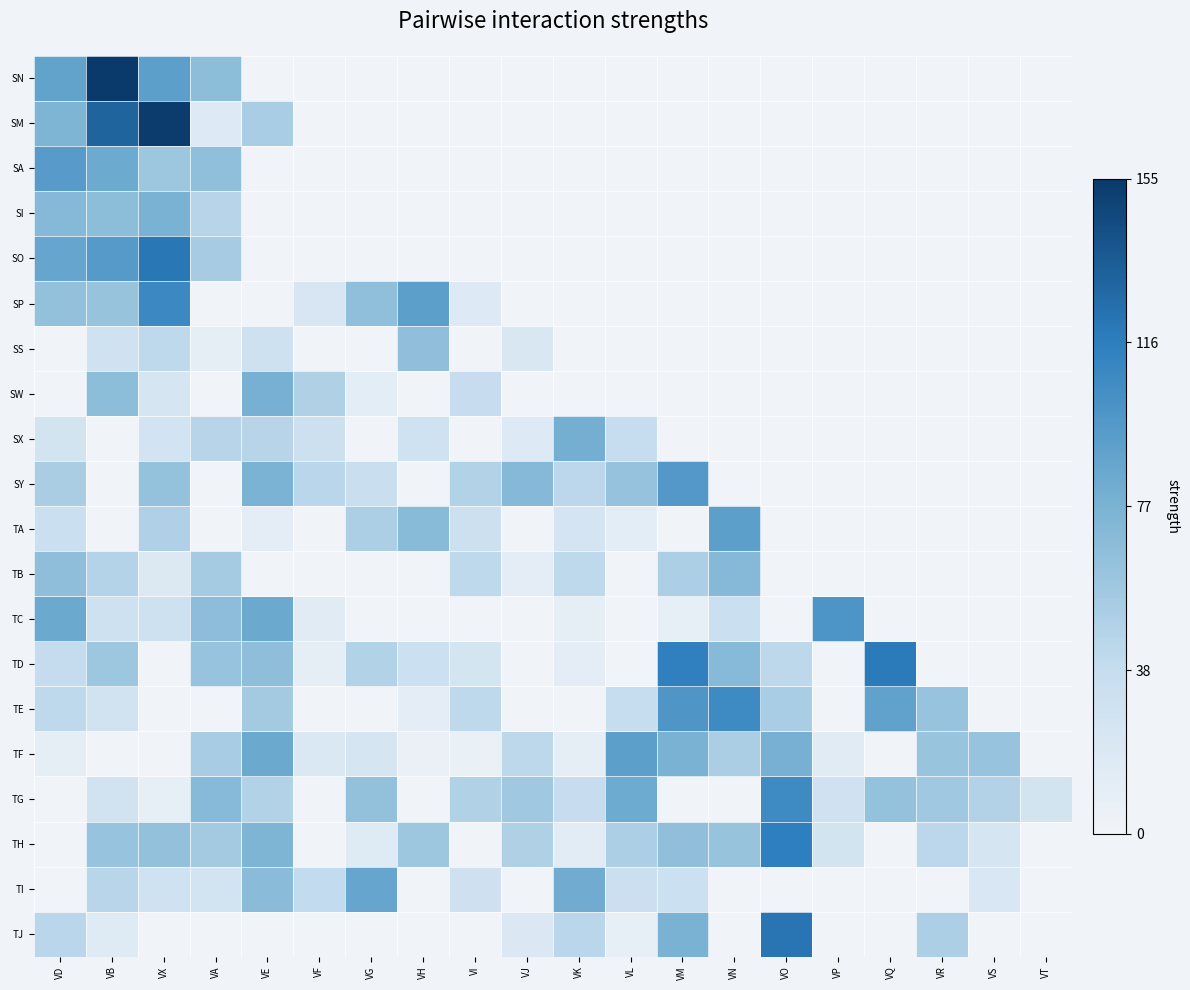

Between VN and VR, which series saw the biggest shift?

TA